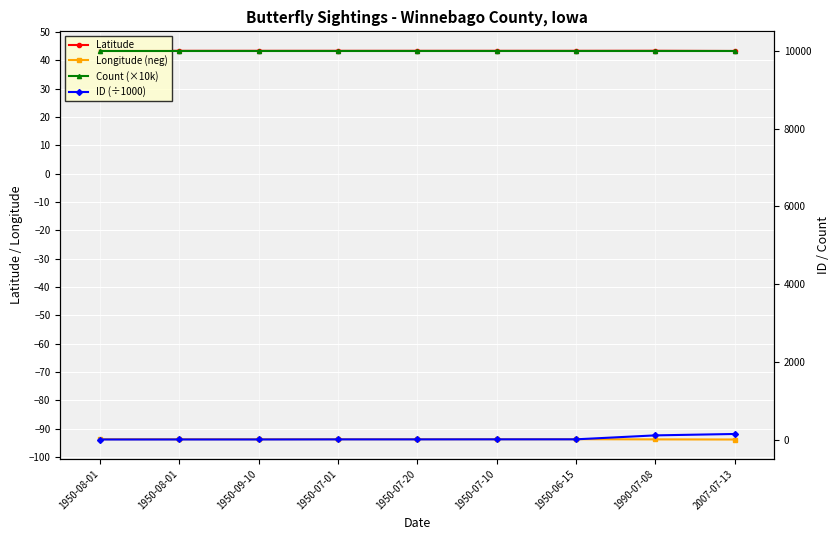

Reading left to right, what are all the values shown in this chart?

Latitude: 43.3	43.3	43.3	43.3	43.3	43.3	43.3	43.4	43.3
Longitude (neg): -93.7	-93.7	-93.7	-93.7	-93.7	-93.7	-93.7	-93.7	-93.8
Count (×10k): 10000.0	10000.0	10000.0	10000.0	10000.0	10000.0	10000.0	10000.0	10000.0
ID (÷1000): 1.8	2.5	2.7	4.9	5.0	6.0	6.3	108.0	144.0